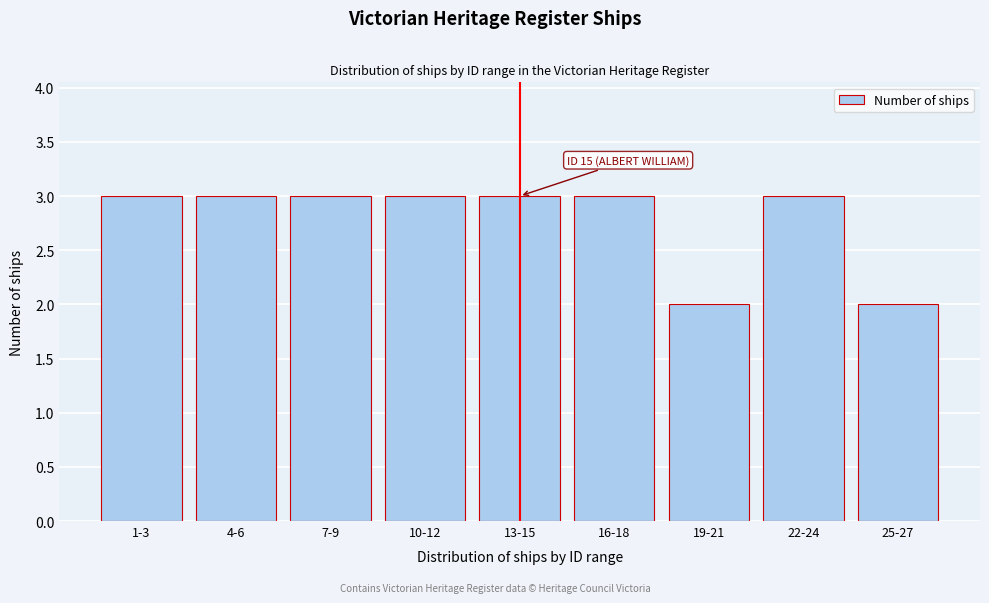

Reading left to right, what are all the values shown in this chart?

3	3	3	3	3	3	2	3	2